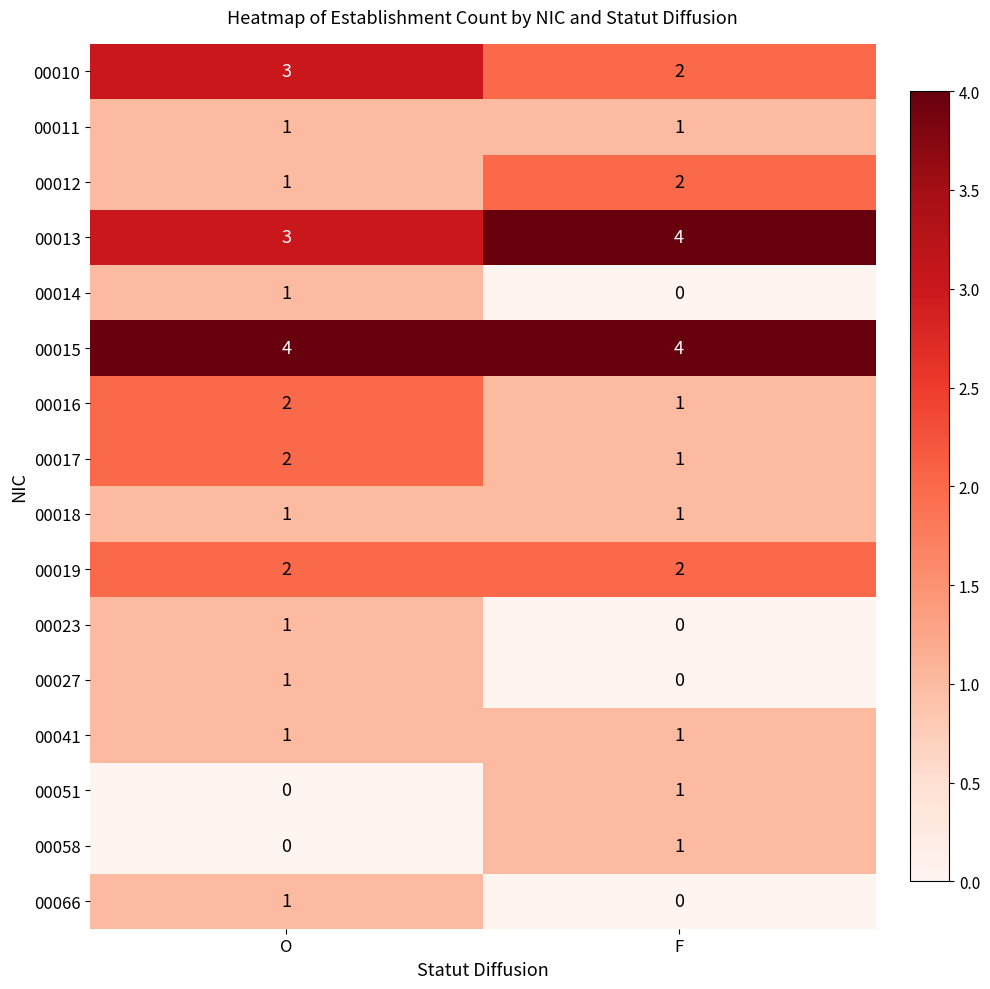

Rank the categories by 00027 value from lowest to highest.

F, O